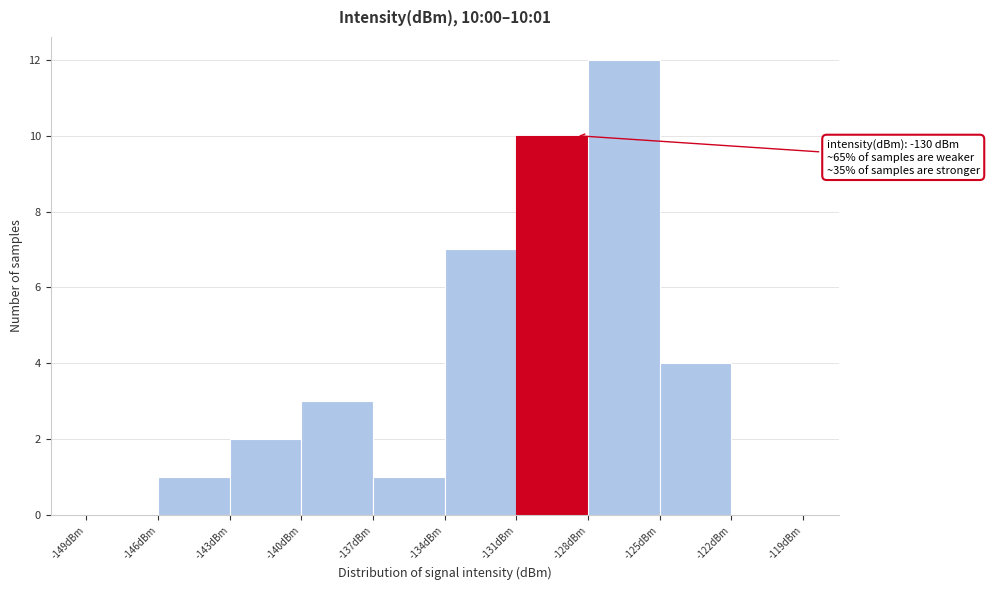

Which range on the x-axis has the tallest bar?

-128 to -125